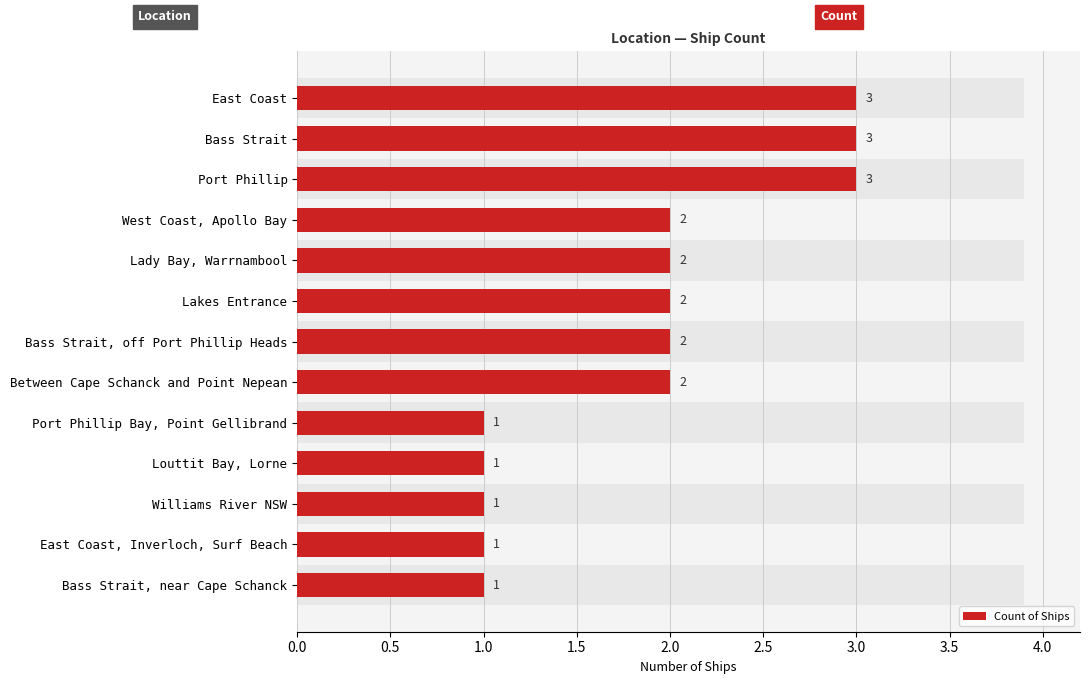

The chart shows a value of 1 at Bass Strait. True or false?

False